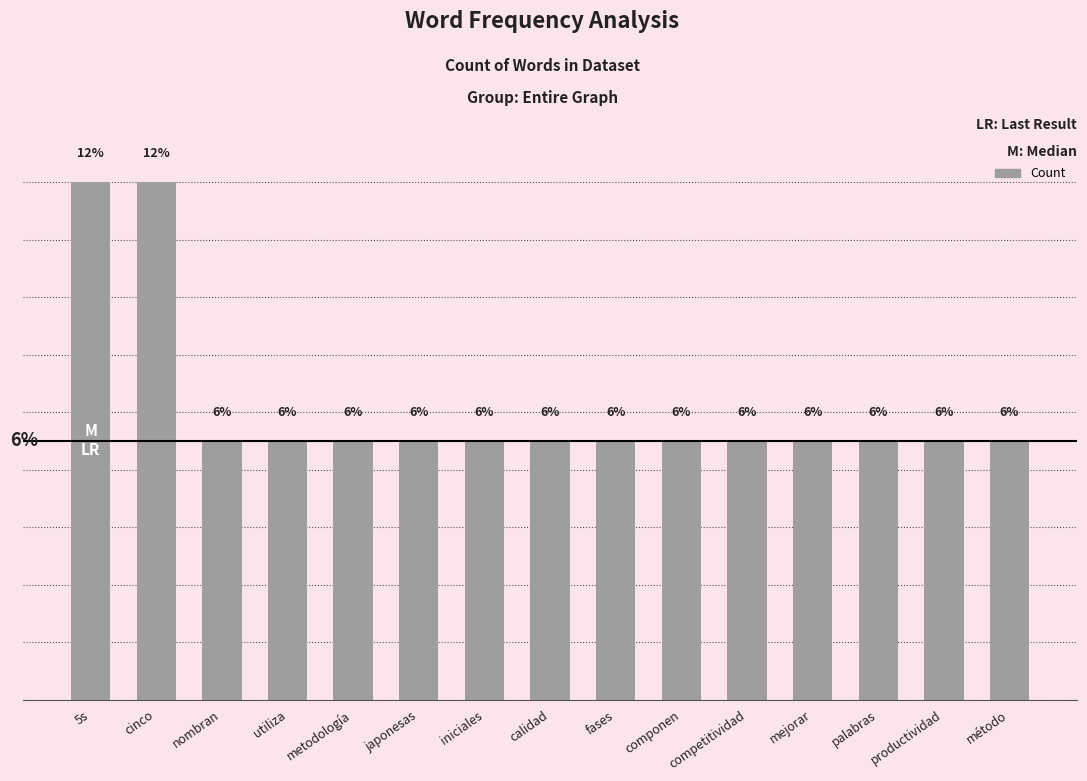

Are the bars grouped side by side (vs. stacked)?

No